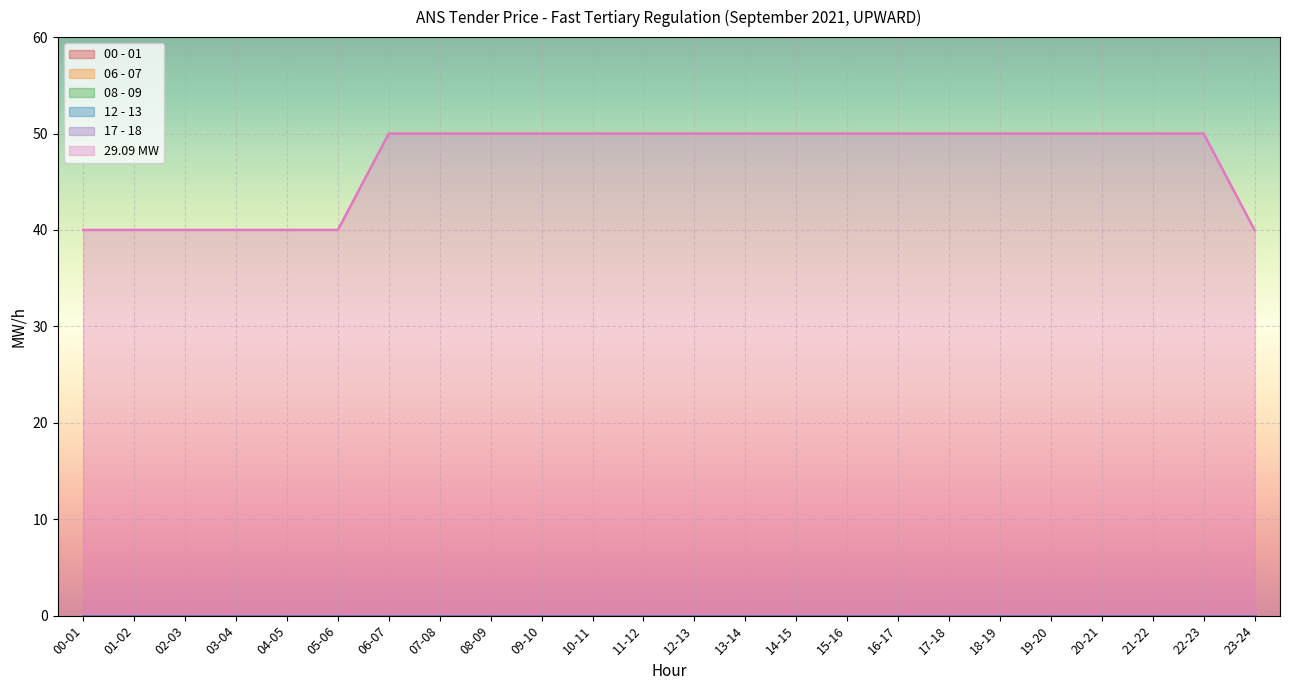

Which category has the lowest value across all series?

00-01